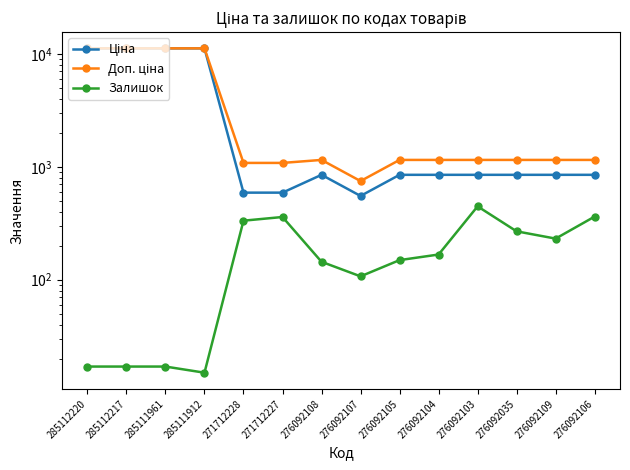

How many lines are shown in the chart?

3